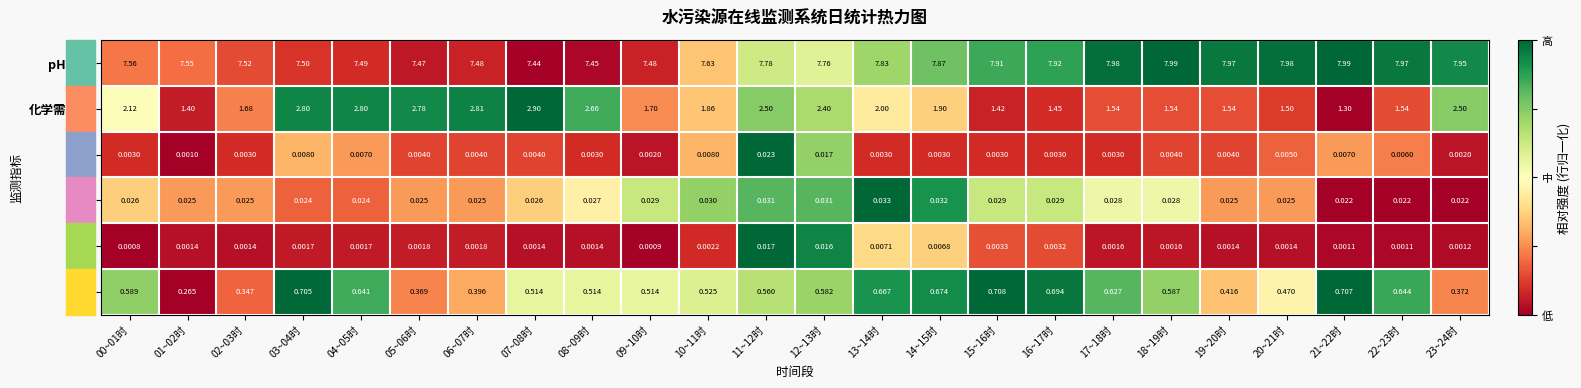

Which series has the largest range (max minus min)?

化学需氧量